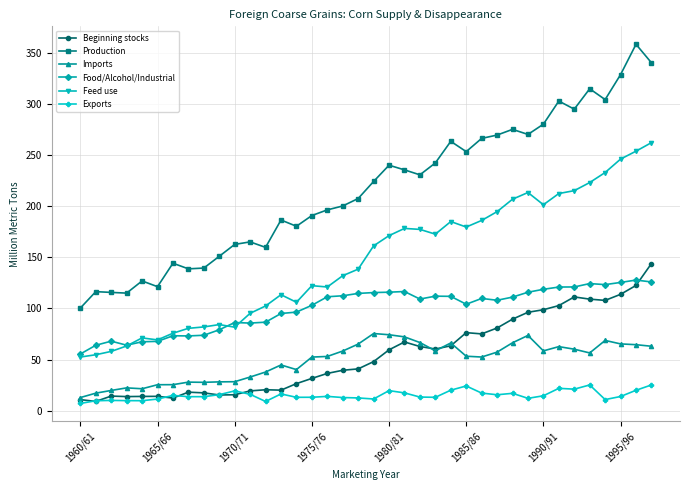

Does the chart display data point markers on the line(s)?

Yes